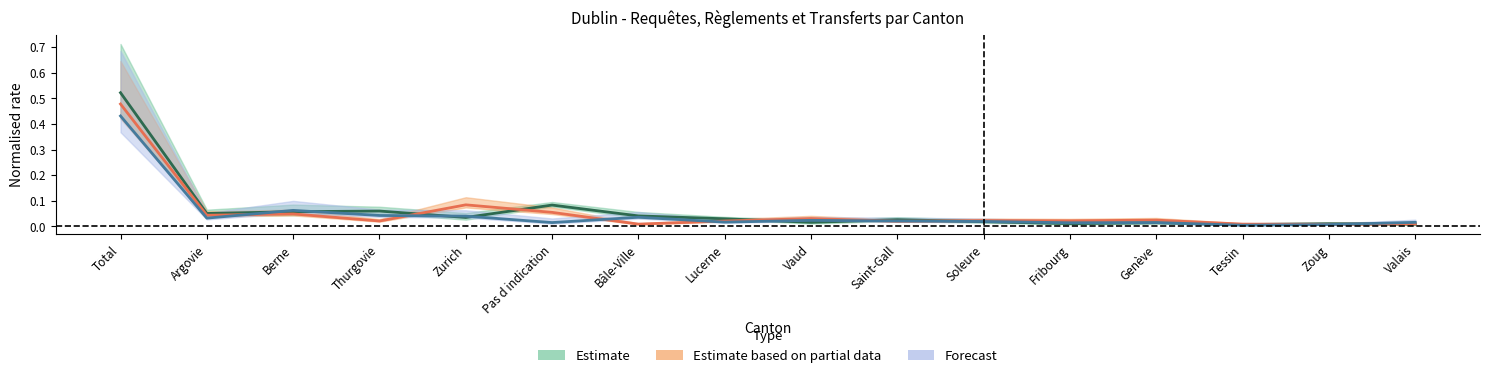

What is the average value of the Procédures In series?

0.1